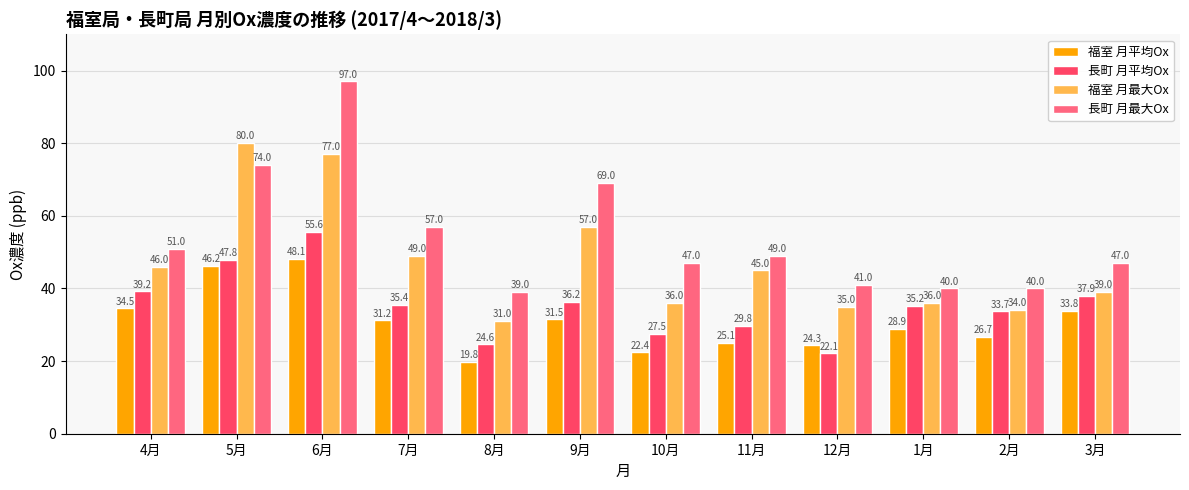

Is the value of 福室 月最大Ox at 3月 greater than the value of 福室 月平均Ox at 12月?

Yes